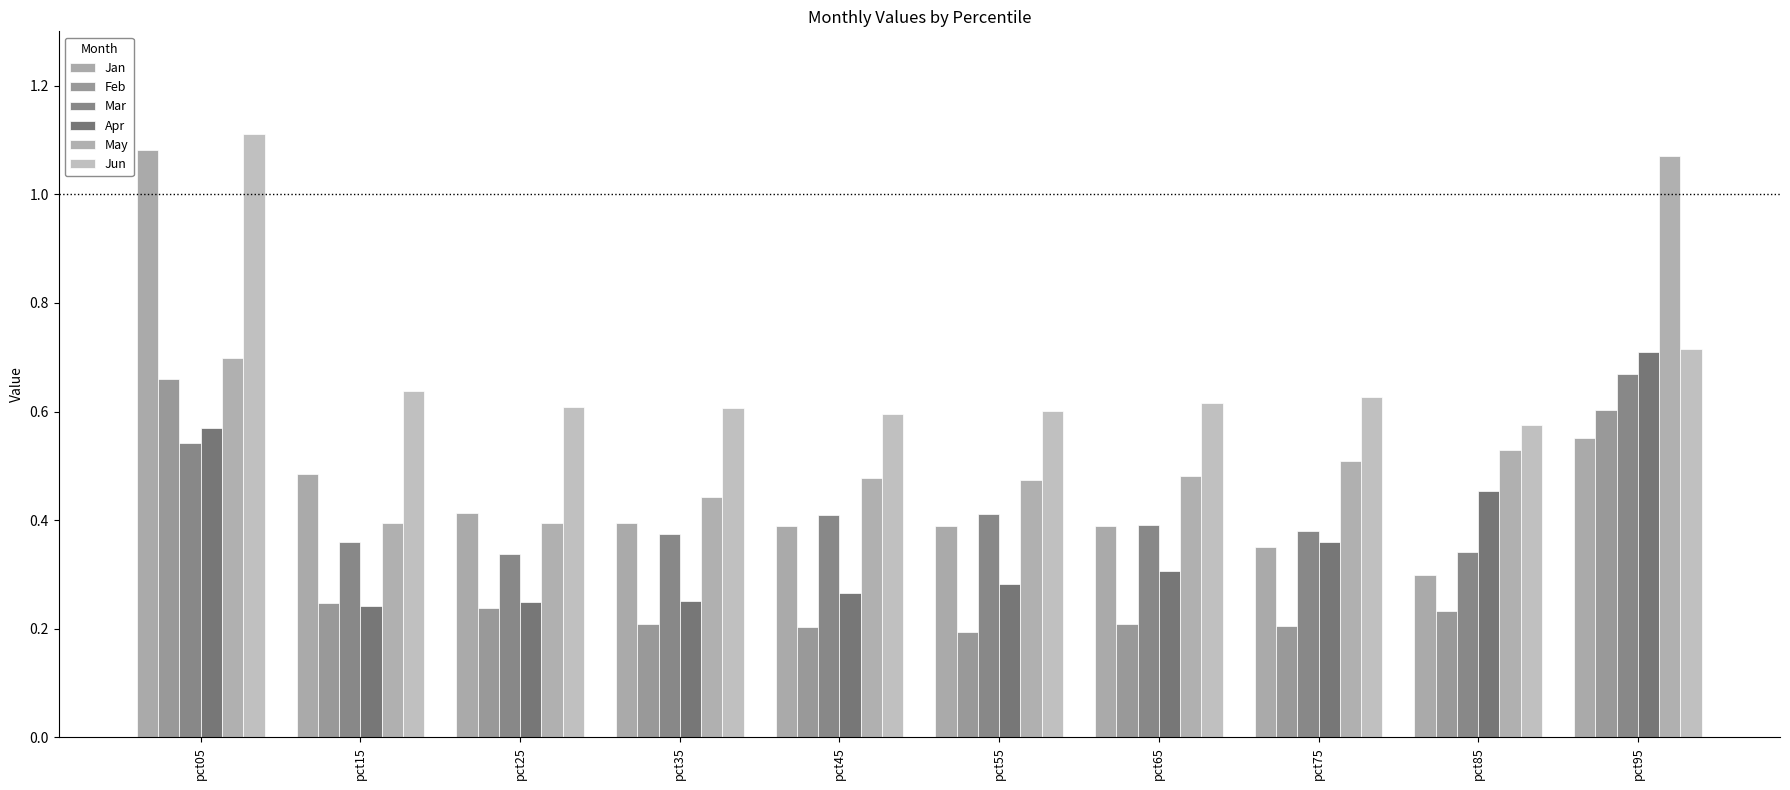

Does the chart contain stacked bars?

No